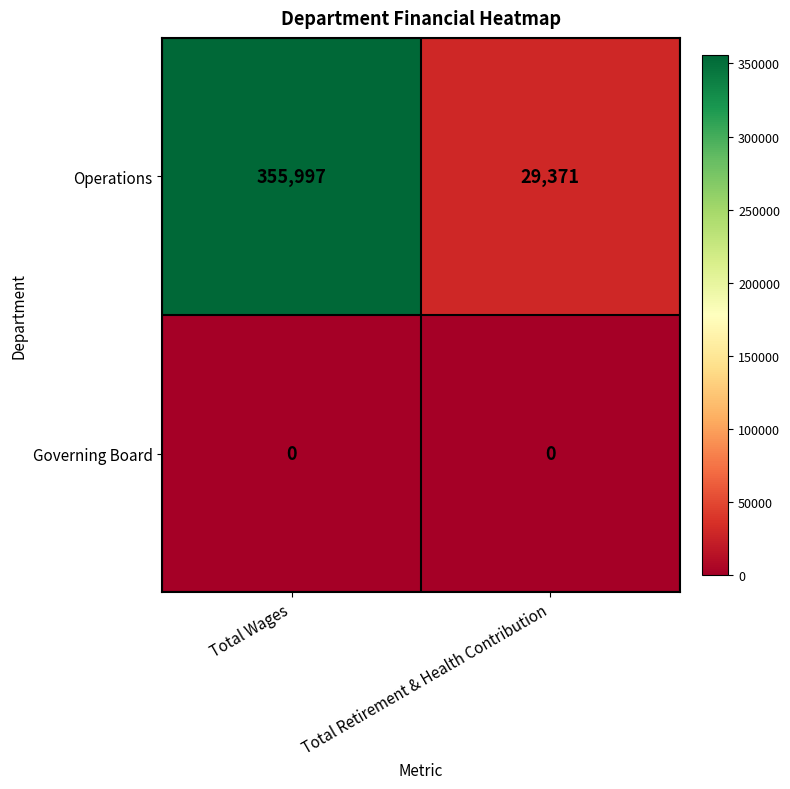

At Total Retirement & Health Contribution, list the series in order from smallest to largest.

Governing Board, Operations